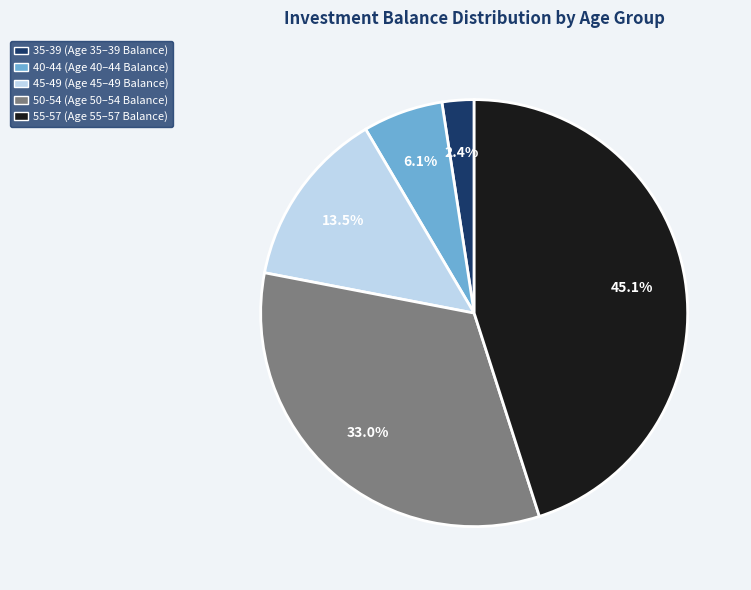

Is there any slice that represents more than half of the pie?

No